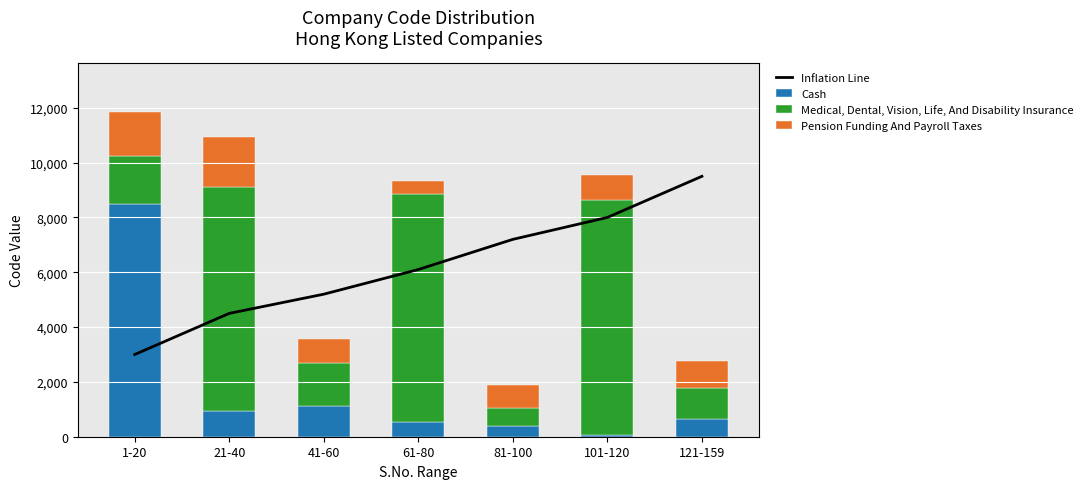

Rank the series at 81-100 from lowest to highest value.

Cash, Medical, Dental, Vision, Life, And Disability Insurance, Pension Funding And Payroll Taxes, Inflation Line